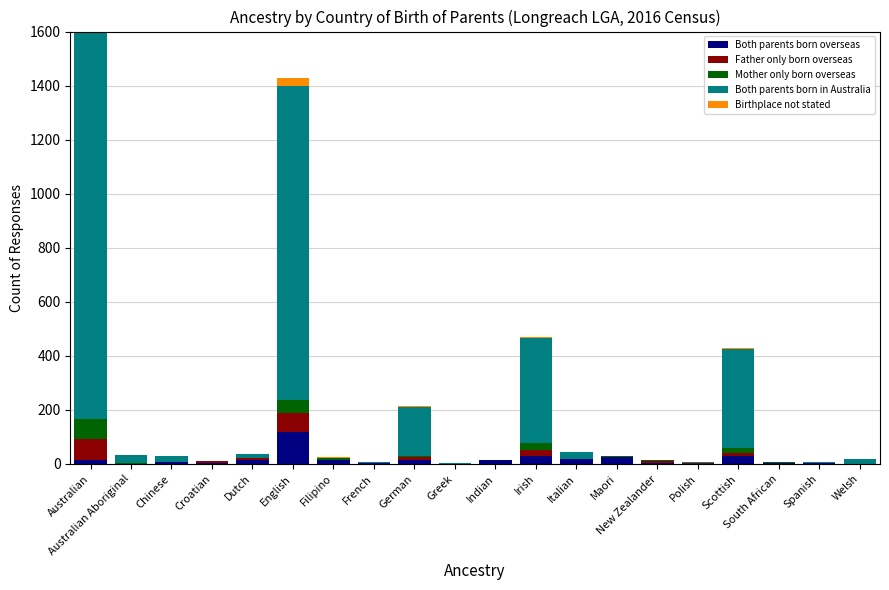

Reading right to left, what are all the values shown in this chart?

Both parents born overseas: Welsh=0	Spanish=3	South African=5	Scottish=28	Polish=0	New Zealander=3	Maori=26	Italian=17	Irish=29	Indian=13	Greek=0	German=14	French=3	Filipino=14	English=118	Dutch=14	Croatian=3	Chinese=8	Australian Aboriginal=0	Australian=16
Father only born overseas: Welsh=0	Spanish=0	South African=0	Scottish=13	Polish=3	New Zealander=6	Maori=0	Italian=0	Irish=24	Indian=0	Greek=0	German=12	French=0	Filipino=0	English=72	Dutch=8	Croatian=6	Chinese=0	Australian Aboriginal=0	Australian=76
Mother only born overseas: Welsh=0	Spanish=0	South African=3	Scottish=18	Polish=0	New Zealander=4	Maori=4	Italian=0	Irish=23	Indian=3	Greek=0	German=5	French=0	Filipino=7	English=48	Dutch=0	Croatian=0	Chinese=0	Australian Aboriginal=3	Australian=75
Both parents born in Australia: Welsh=17	Spanish=4	South African=0	Scottish=368	Polish=5	New Zealander=3	Maori=0	Italian=27	Irish=391	Indian=0	Greek=4	German=178	French=3	Filipino=0	English=1159	Dutch=16	Croatian=0	Chinese=21	Australian Aboriginal=30	Australian=1496
Birthplace not stated: Welsh=0	Spanish=0	South African=0	Scottish=3	Polish=0	New Zealander=0	Maori=0	Italian=0	Irish=3	Indian=0	Greek=0	German=4	French=0	Filipino=4	English=32	Dutch=0	Croatian=0	Chinese=0	Australian Aboriginal=0	Australian=30